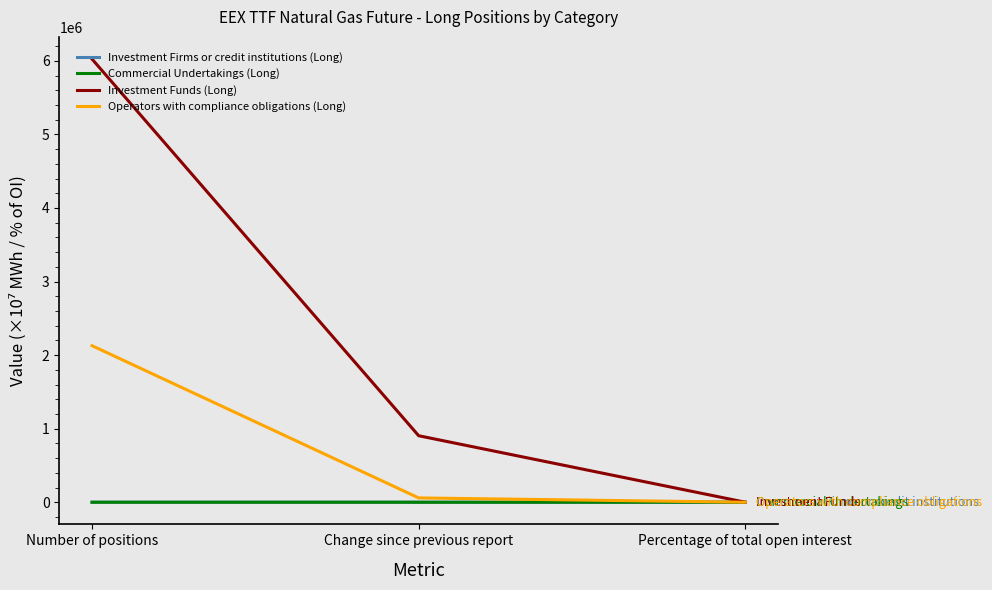

At which category is the sum across all series the highest?

Number of positions